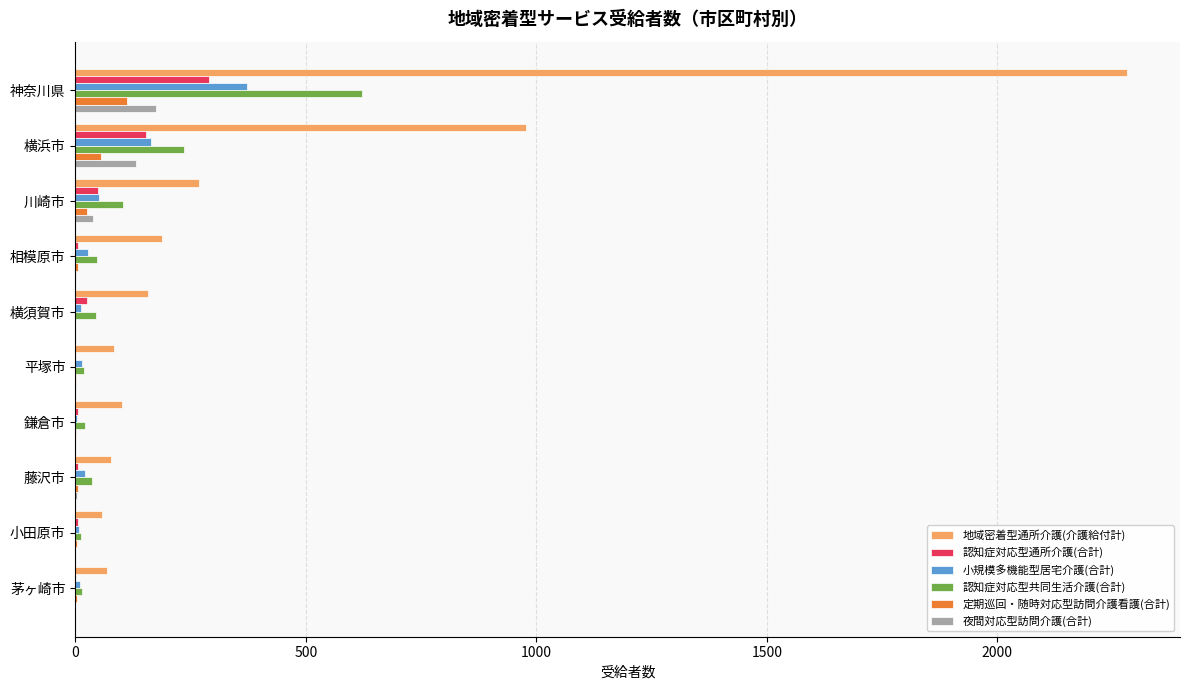

True or false: 小規模多機能型居宅介護(合計) has a value of 372 at 神奈川県.

True